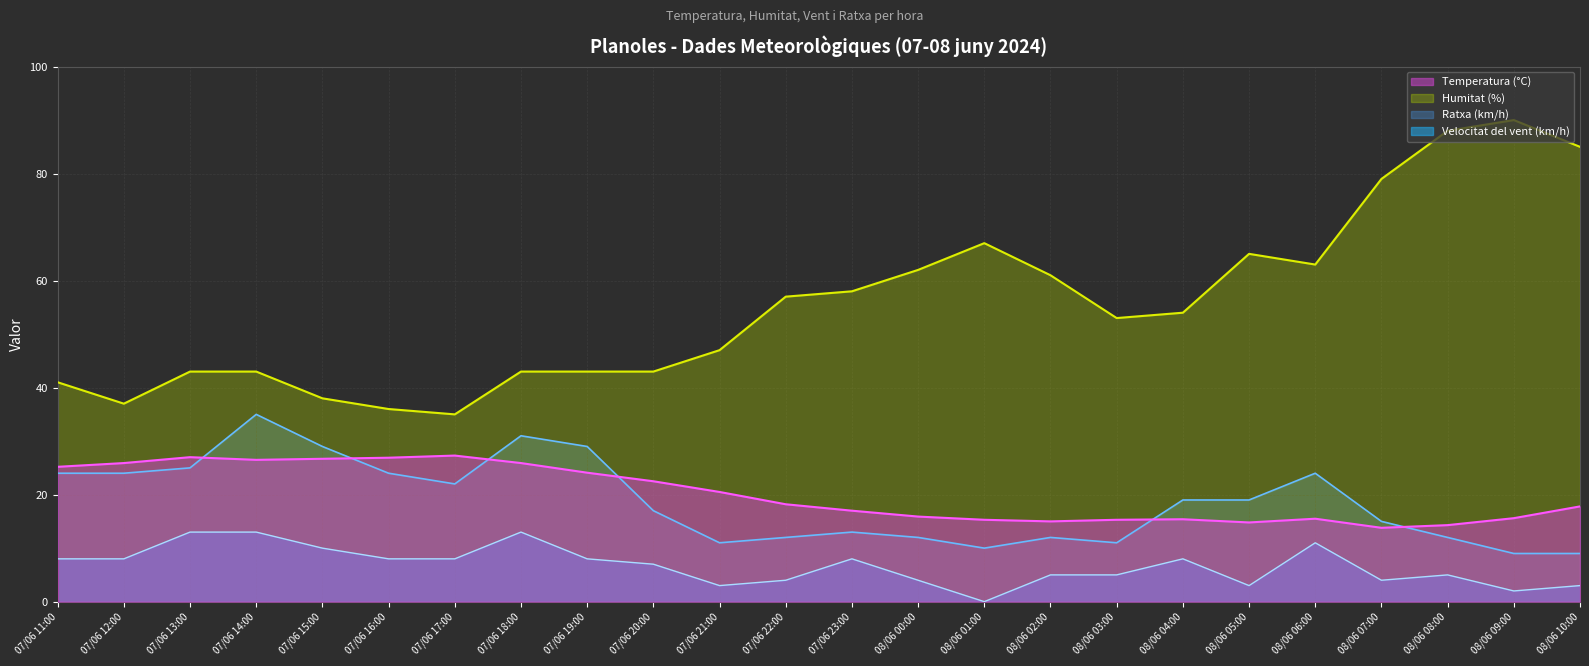

At which category does the chart reach its peak across all series?

08/06 09:00